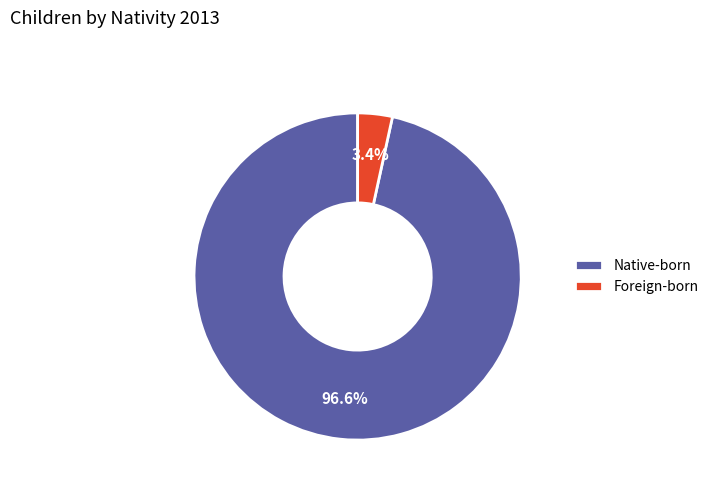

True or false: Foreign-born accounts for 14% of the total.

False